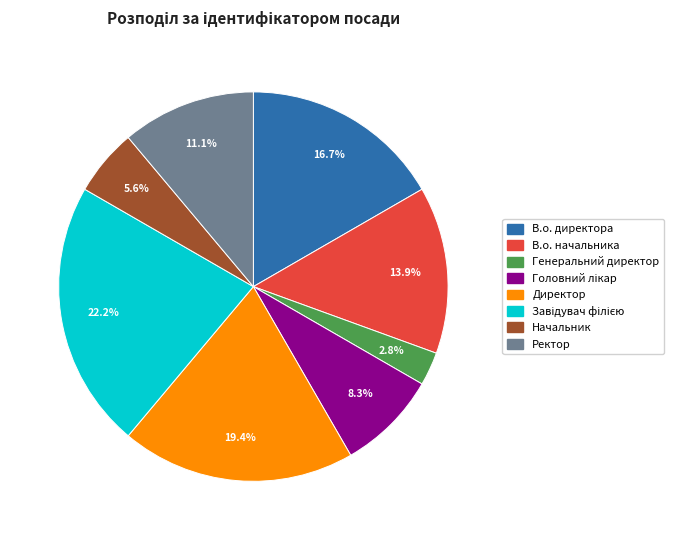

Which has a higher value, Начальник or В.о. начальника?

В.о. начальника